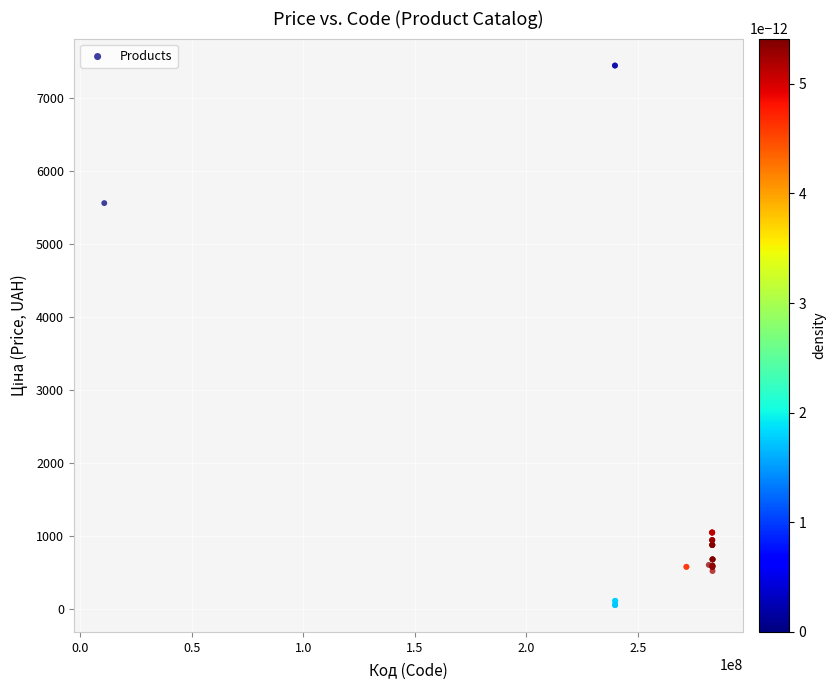

What Y value in the scatter plot is closest to 3750?

5560.3